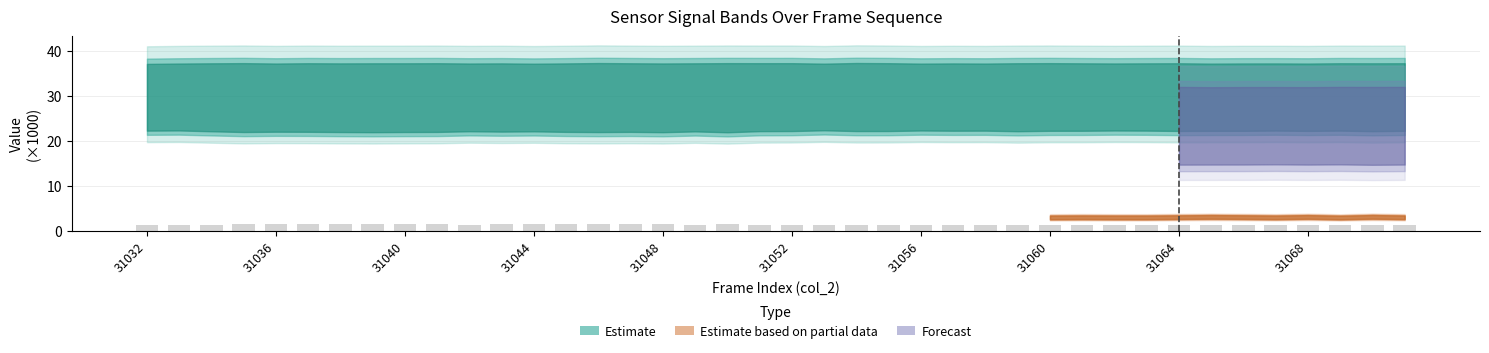

What is the value of the 21st bar from the left?

1.4